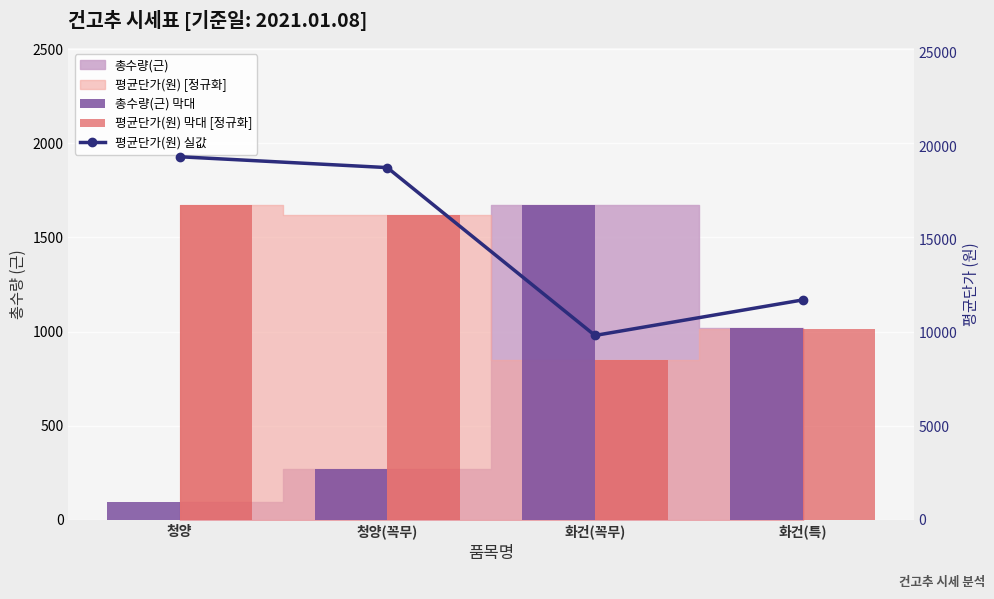

The 평균단가(원) 막대 [정규화] series shows 747.7 at 청양. True or false?

False